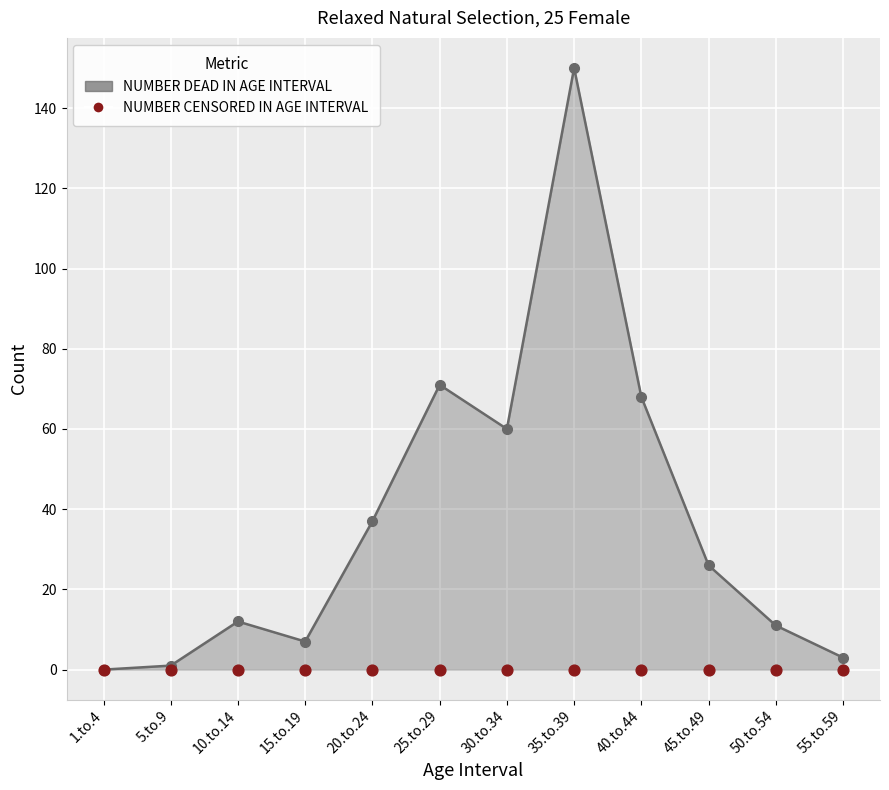

Which series has the largest Y range (max minus min)?

NUMBER DEAD IN AGE INTERVAL